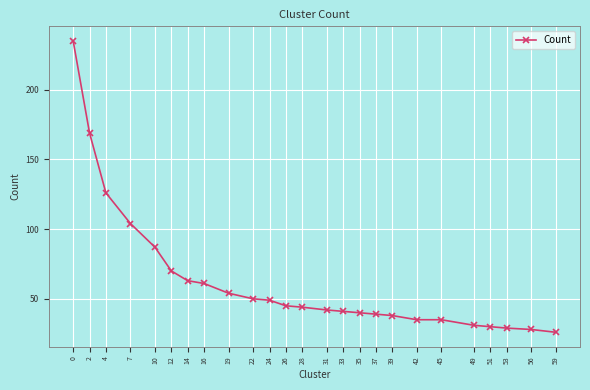

What is the value of the 7th point from the left?

63